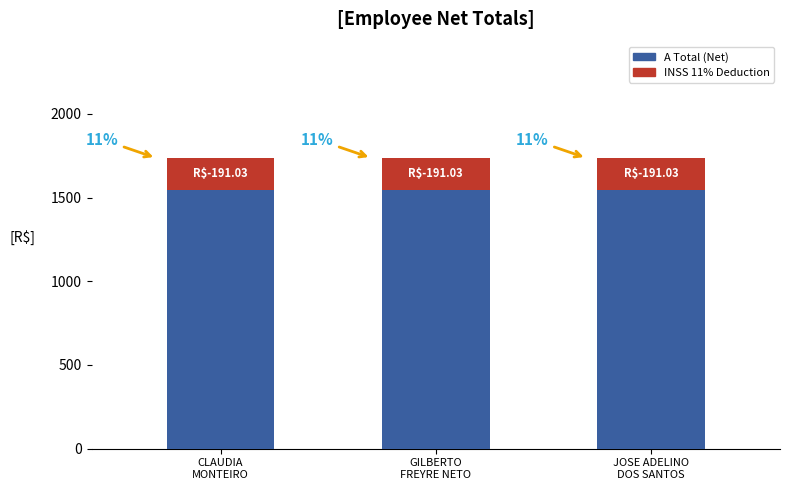

What is the sum of the INSS 11% DEDUCTION values at JOSE ADELINO
DOS SANTOS and CLAUDIA
MONTEIRO?

3473.2